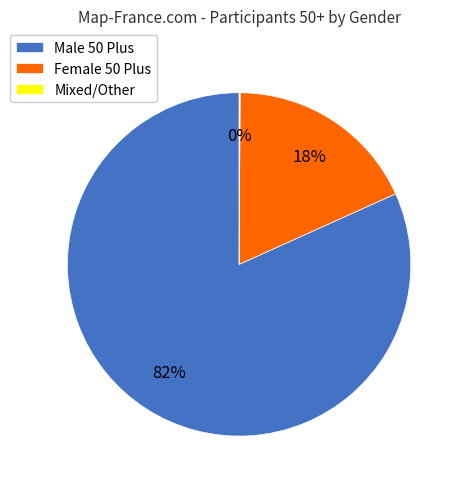

What is the majority slice?

Male 50 Plus